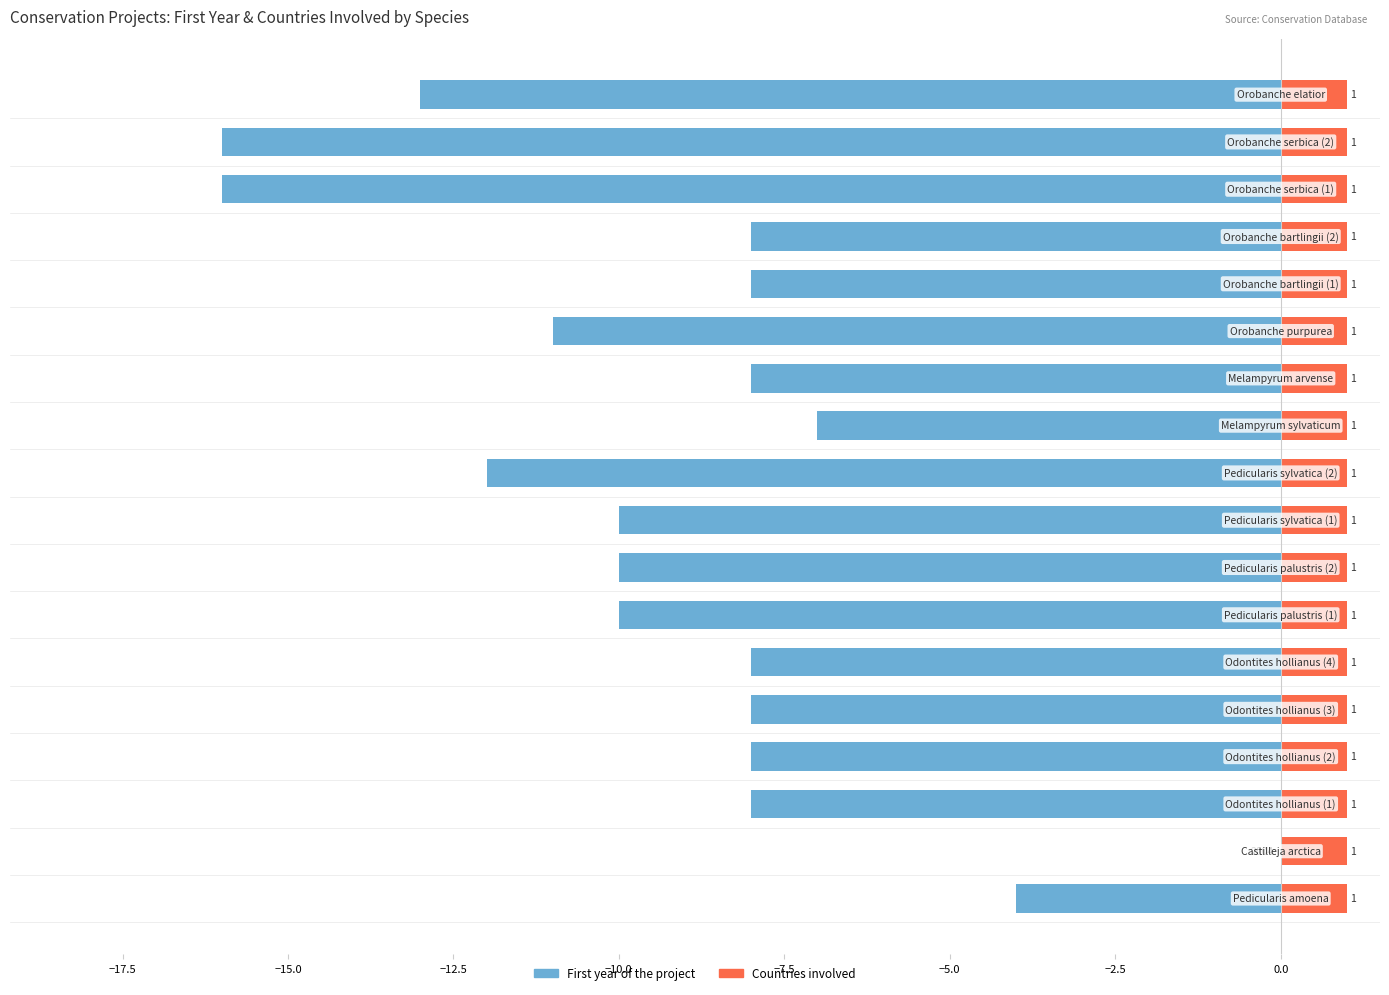

What are all the series names shown in the legend?

First year of the project, Countries involved